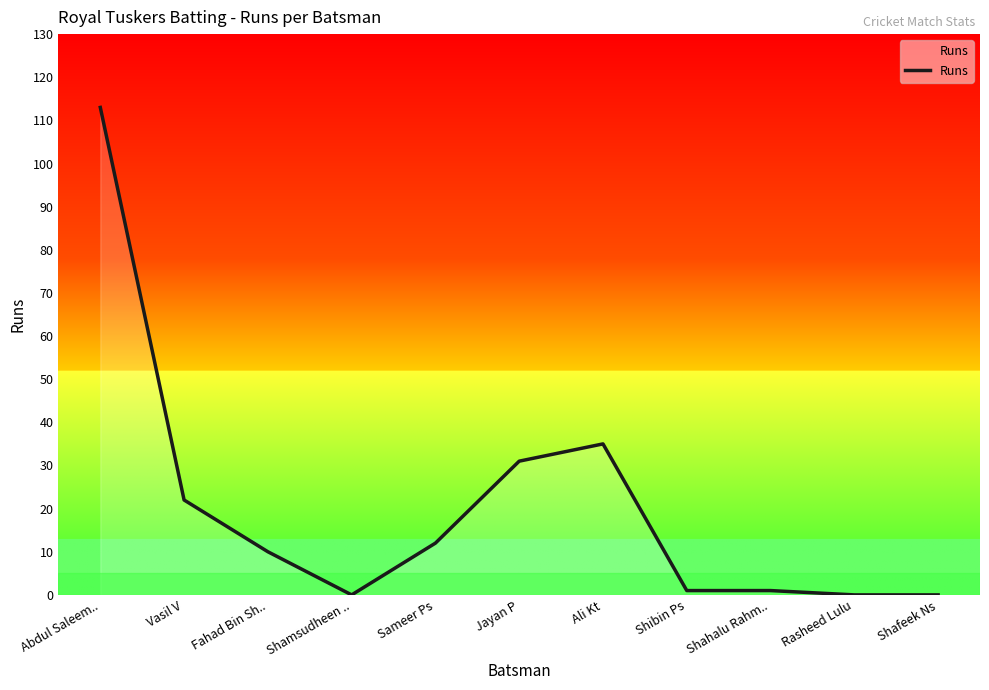

What position from the left is Rasheed Lulu?

10